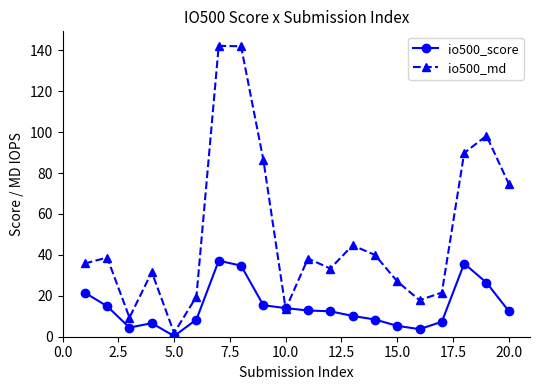

Which series has the largest total across all categories?

io500_md